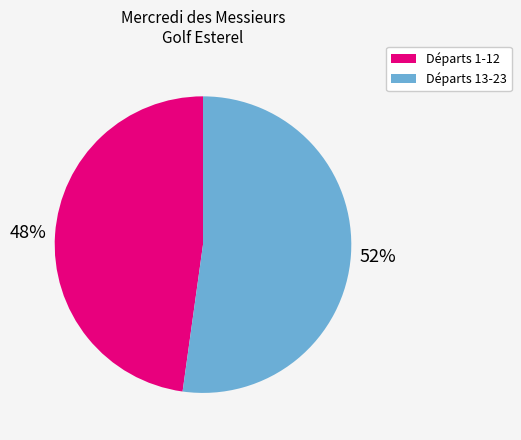

Is there a majority slice in this chart?

Yes